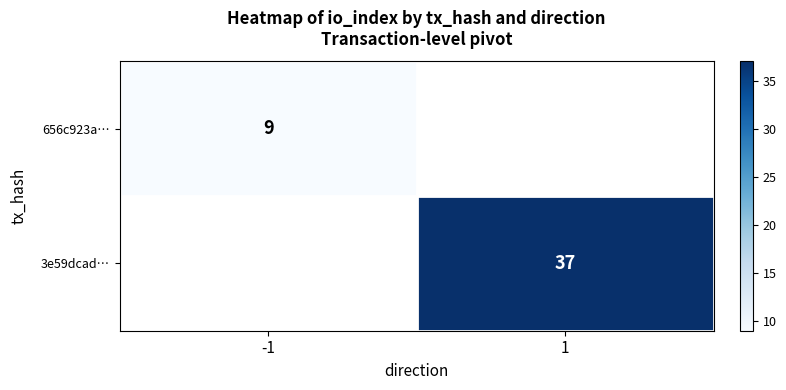

Is the value of 3e59dcad… at 1 greater than the value of 656c923a… at -1?

Yes